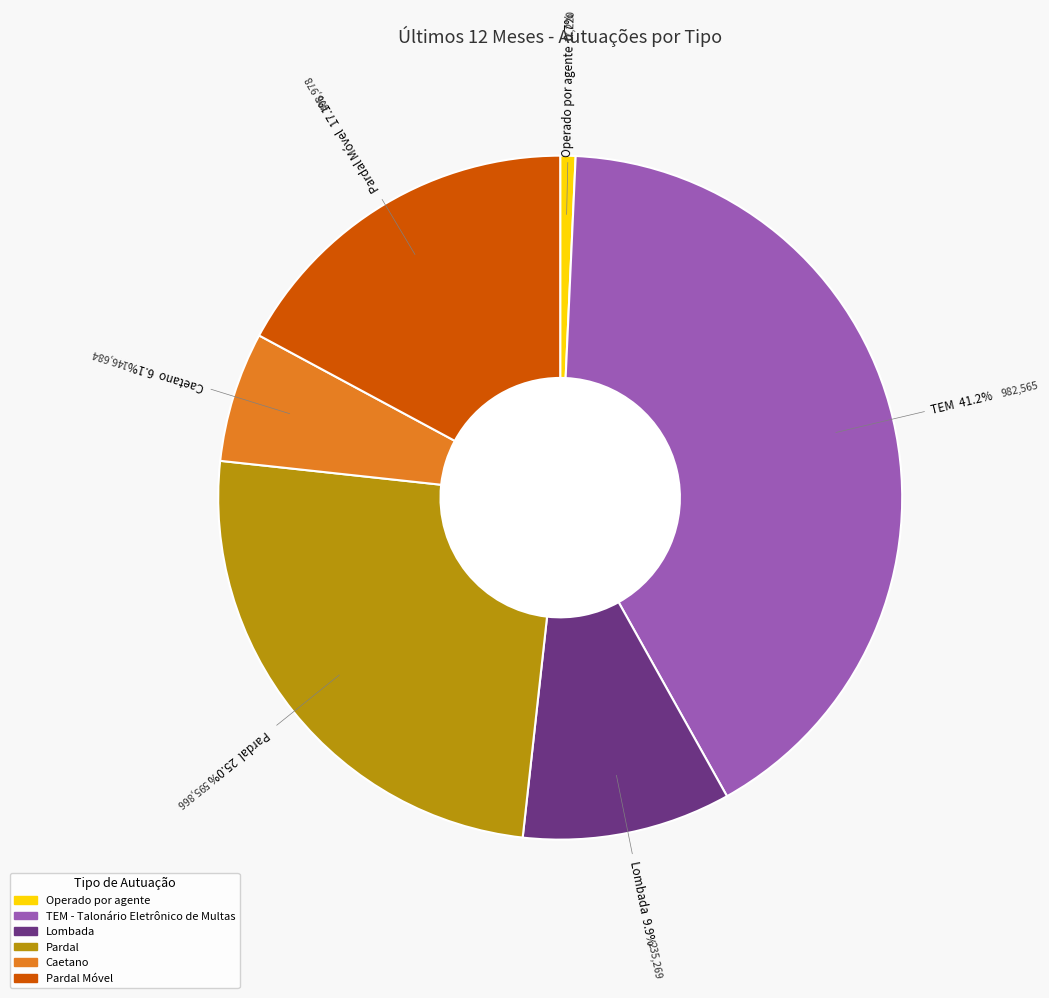

Does any single category account for the majority?

No